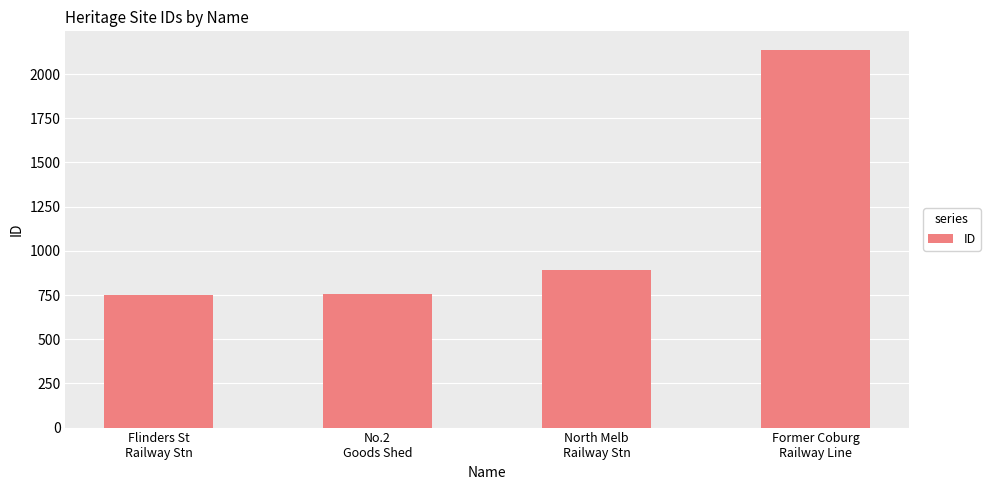

What is the difference between the second highest and minimum values?

137